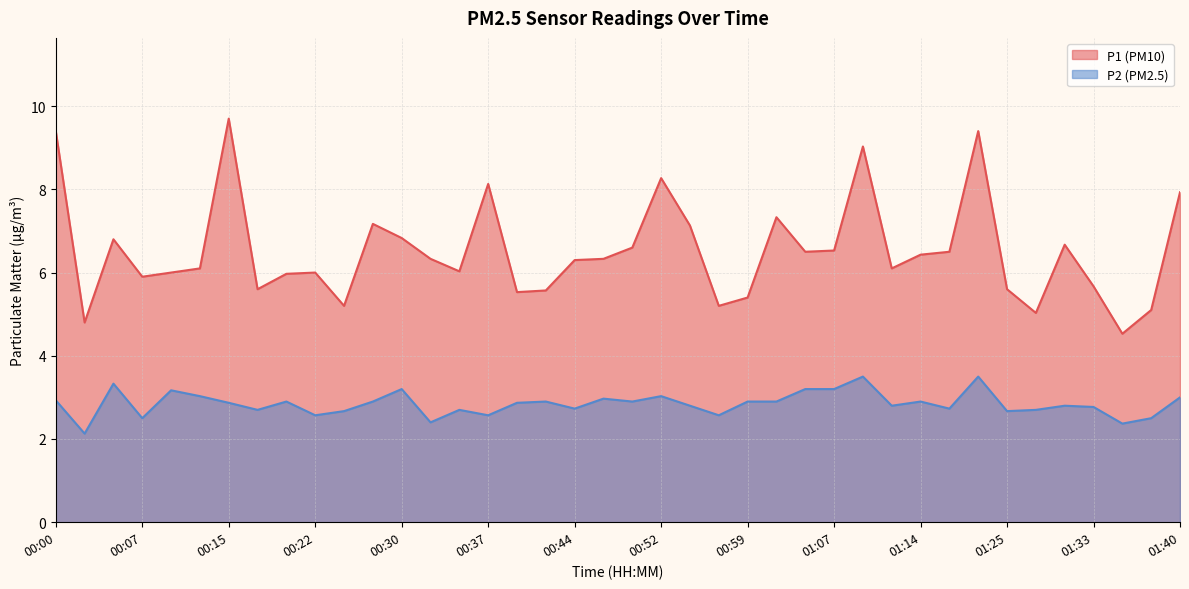

At how many categories does at least one series exceed 6?

24